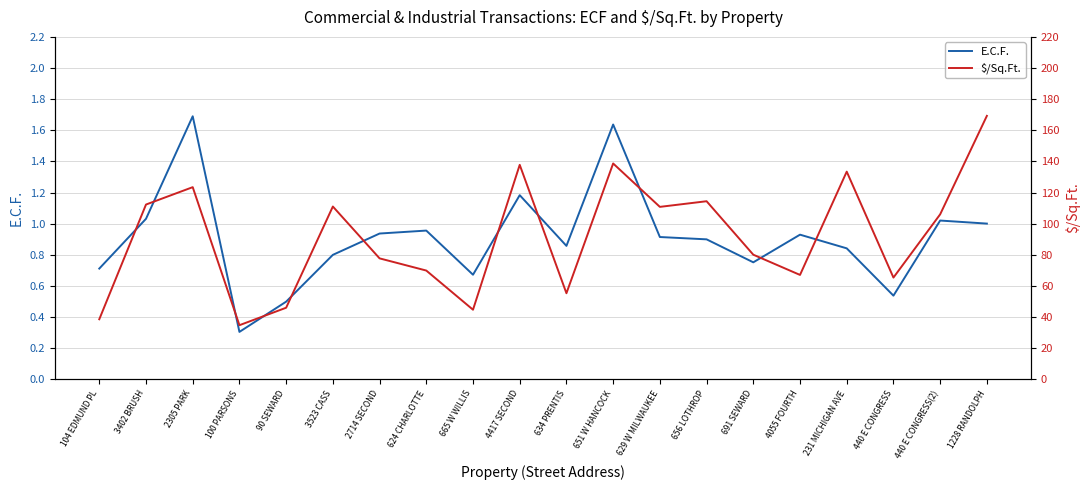

At which label is $/Sq.Ft. closest to 101?

440 E CONGRESS(2)